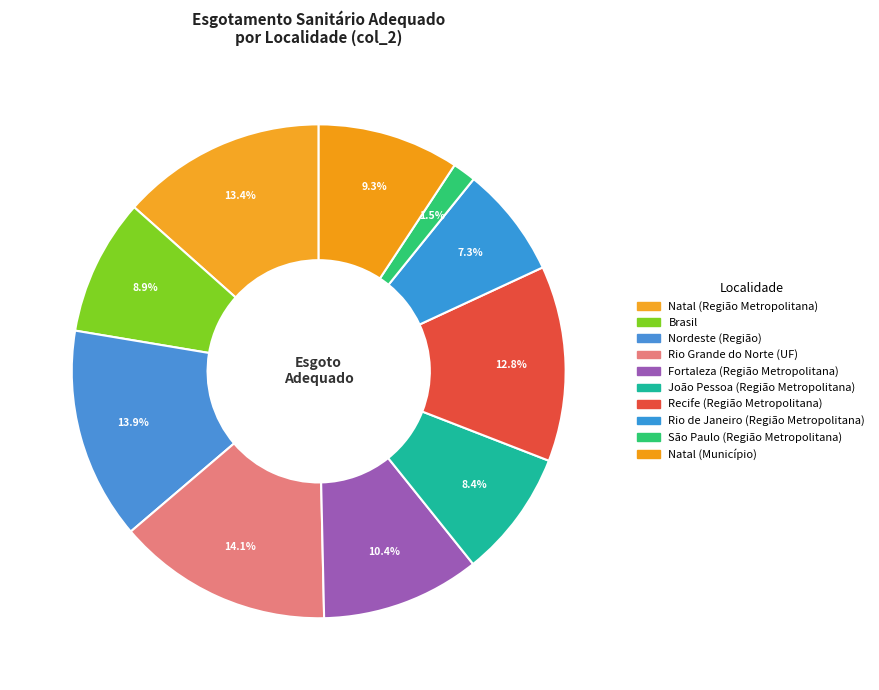

To the nearest percent, what percentage of the pie is João Pessoa (Região Metropolitana)?

8%